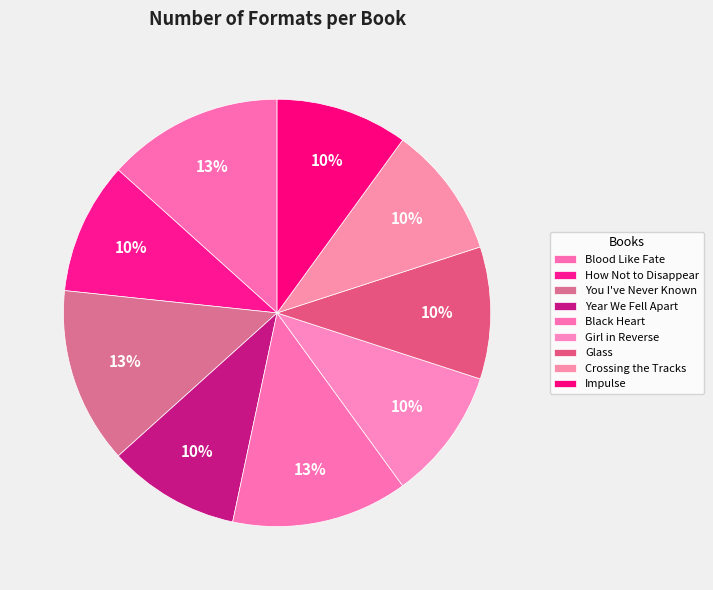

Approximately how many times larger is the value at Year We Fell Apart compared to Glass?

1.0